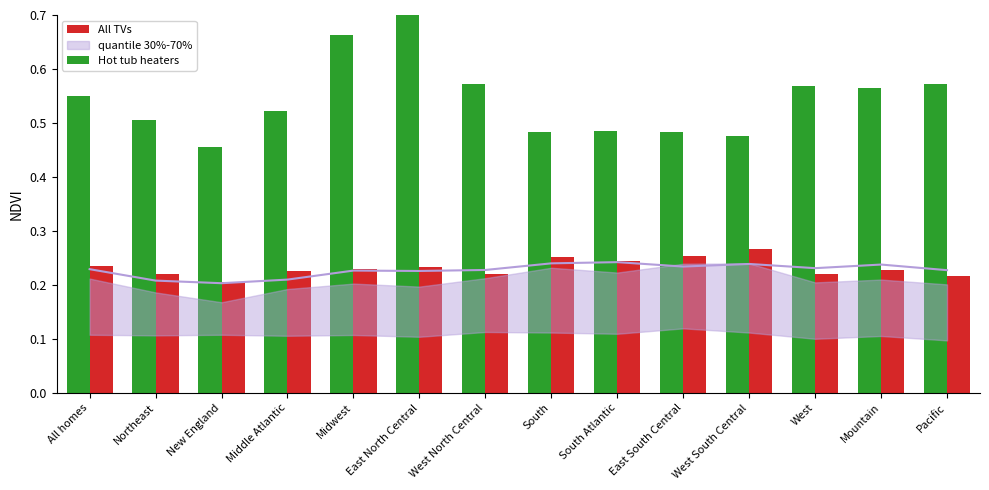

Which series has the widest spread of values?

Hot tub heaters